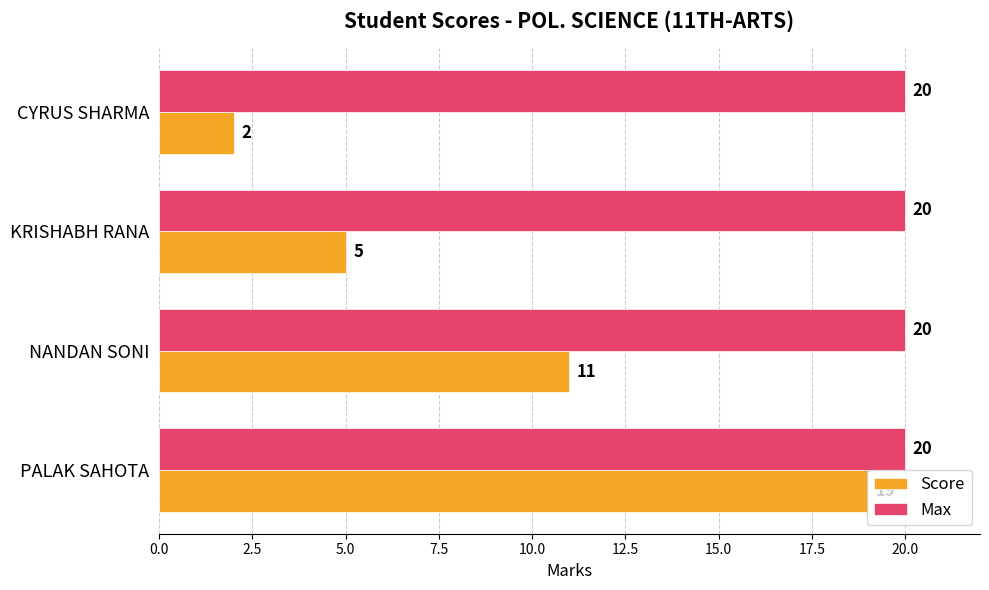

Which series changed the most between PALAK SAHOTA and CYRUS SHARMA?

Score